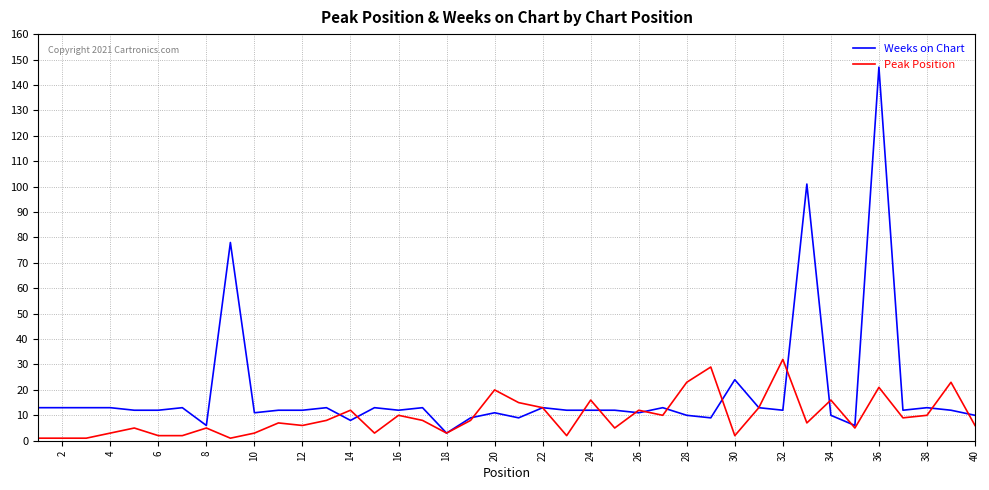

Reading right to left, extract all data points from this chart.

Weeks on Chart: 10	12	13	12	147	6	10	101	12	13	24	9	10	13	11	12	12	12	13	9	11	9	3	13	12	13	8	13	12	12	11	78	6	13	12	12	13	13	13	13
Peak Position: 6	23	10	9	21	5	16	7	32	13	2	29	23	10	12	5	16	2	13	15	20	8	3	8	10	3	12	8	6	7	3	1	5	2	2	5	3	1	1	1